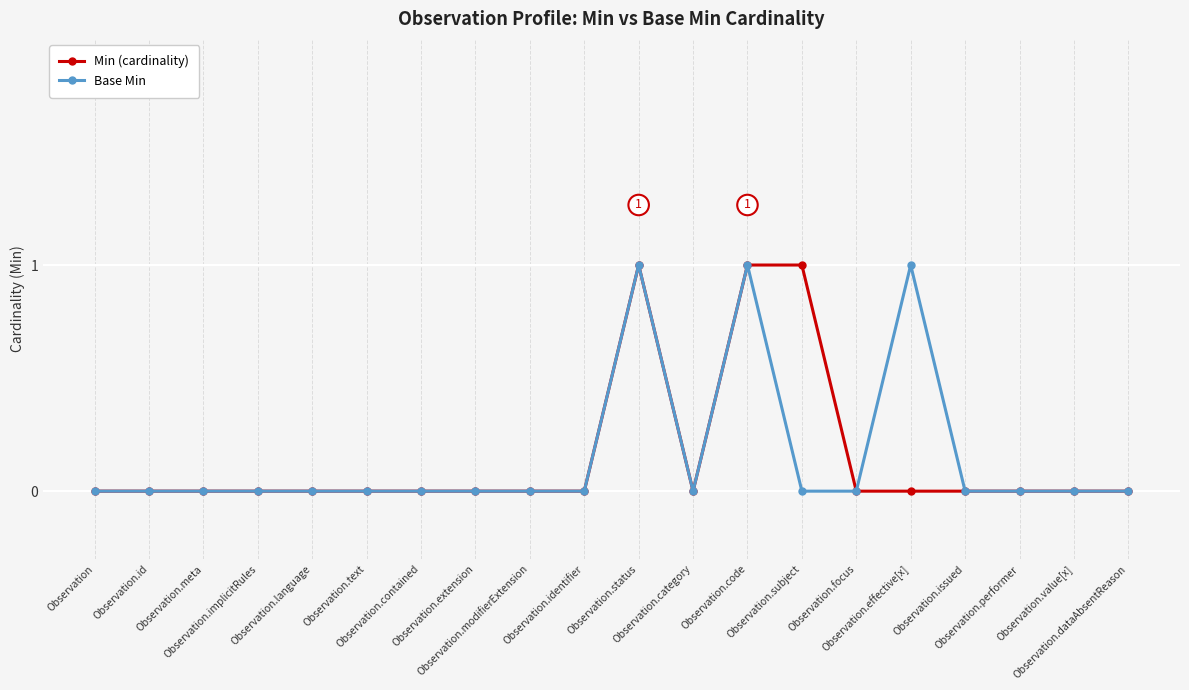

True or false: Base Min has more than 2 points higher than both neighbors.

True